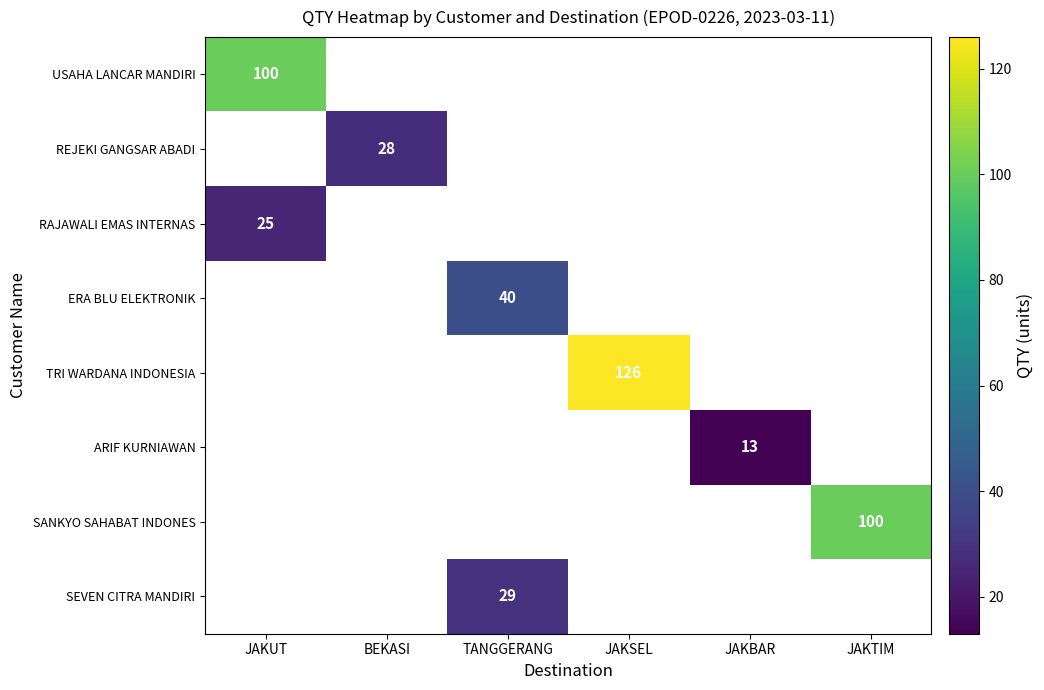

At how many categories does at least one series exceed 36?

4